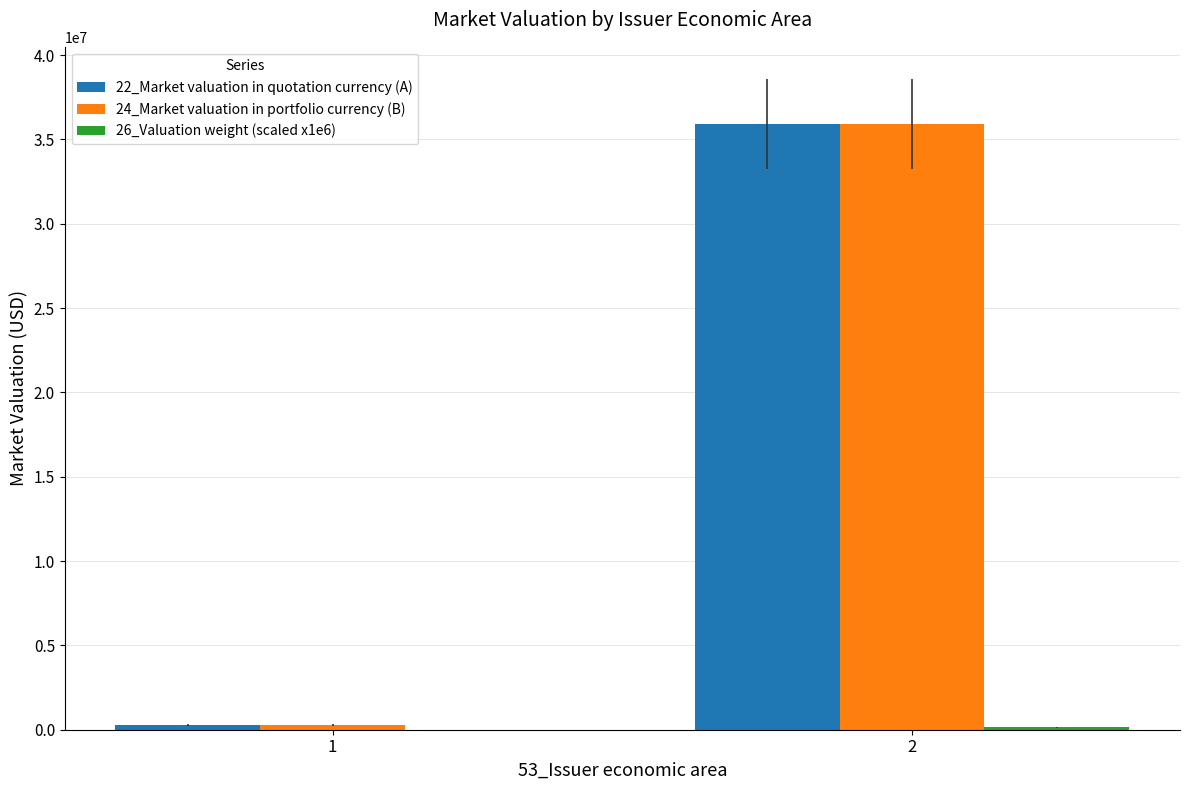

What is the maximum value shown in the chart?

35912705.4